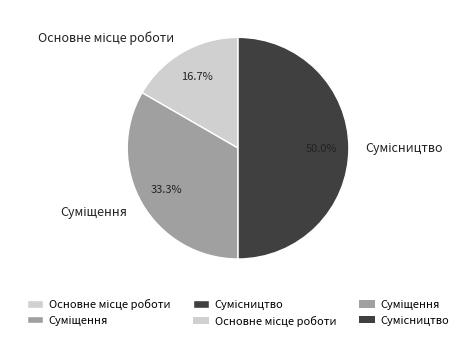

Is it true that Суміщення is 42% of the pie?

False